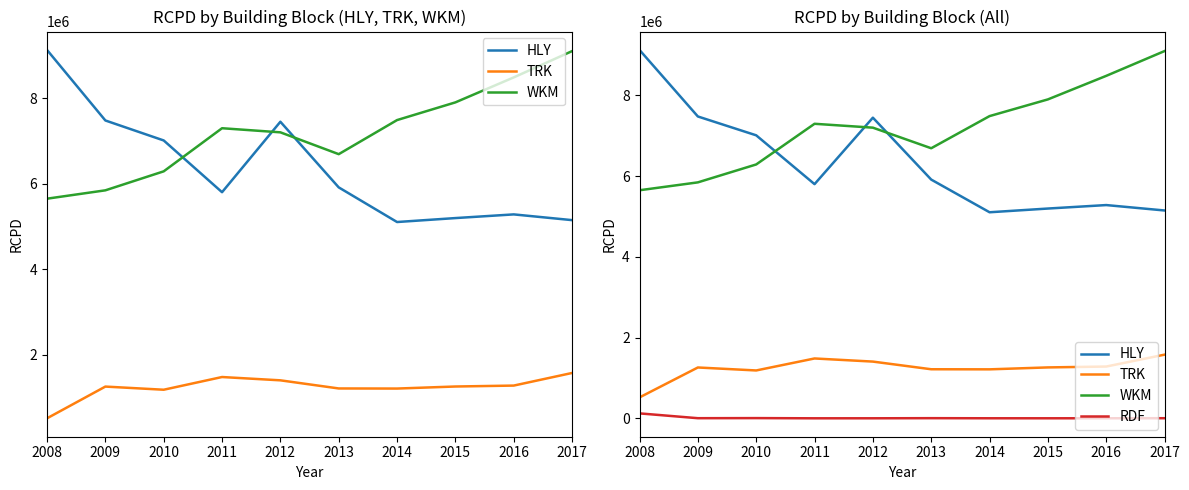

Which series has the widest spread of values?

HLY